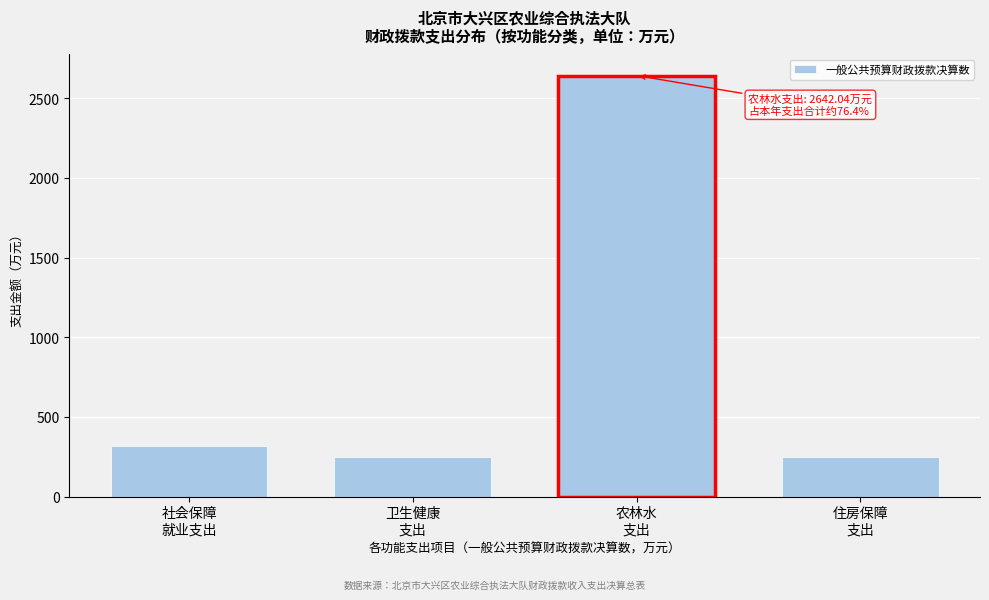

What is the average value?

864.7